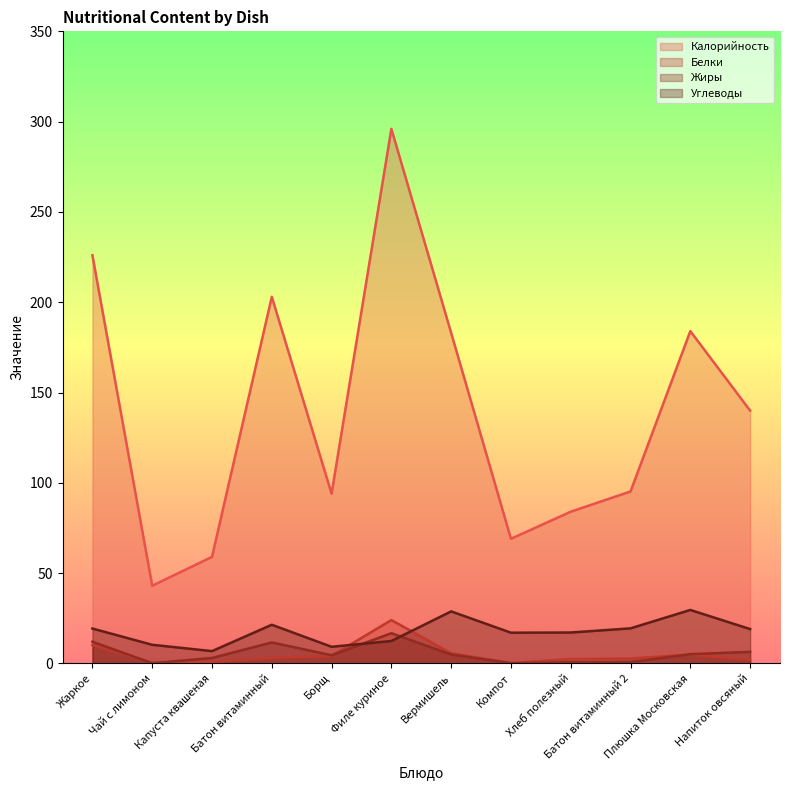

Which series has the largest total across all categories?

Калорийность